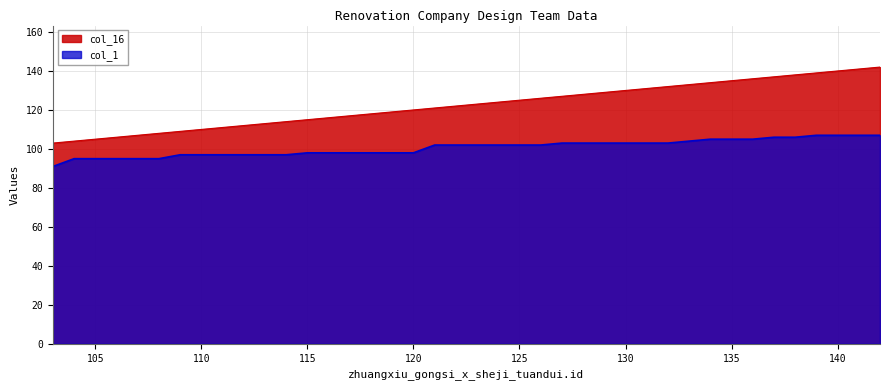

True or false: col_16 and col_1 cross at least once.

False